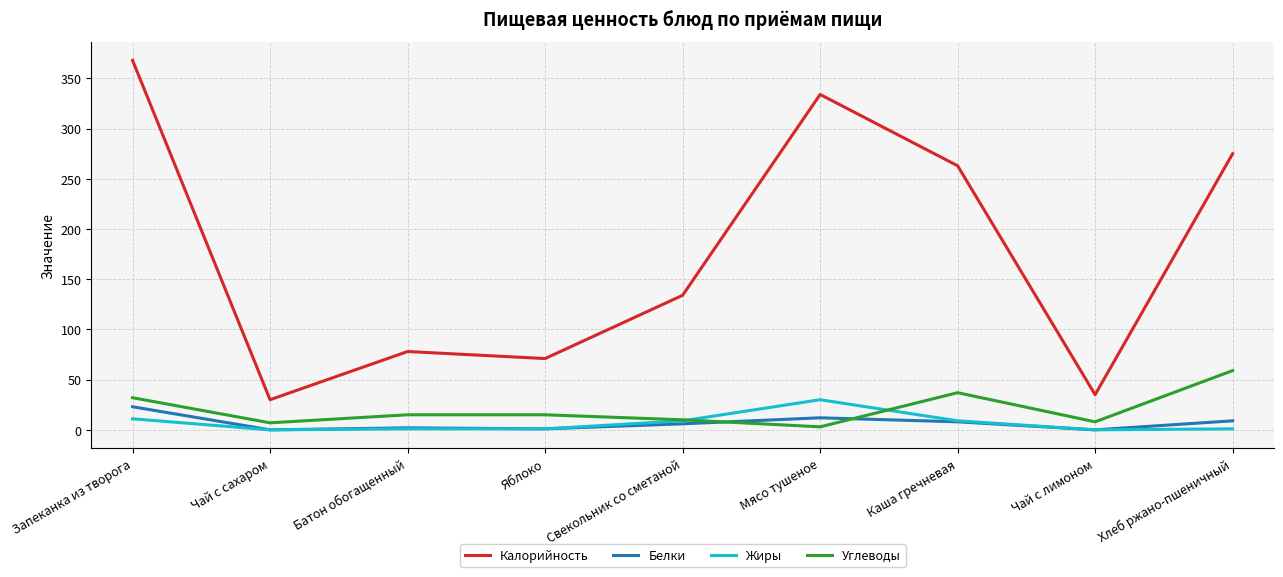

The Калорийность series shows 23 at Батон обогащенный. True or false?

False